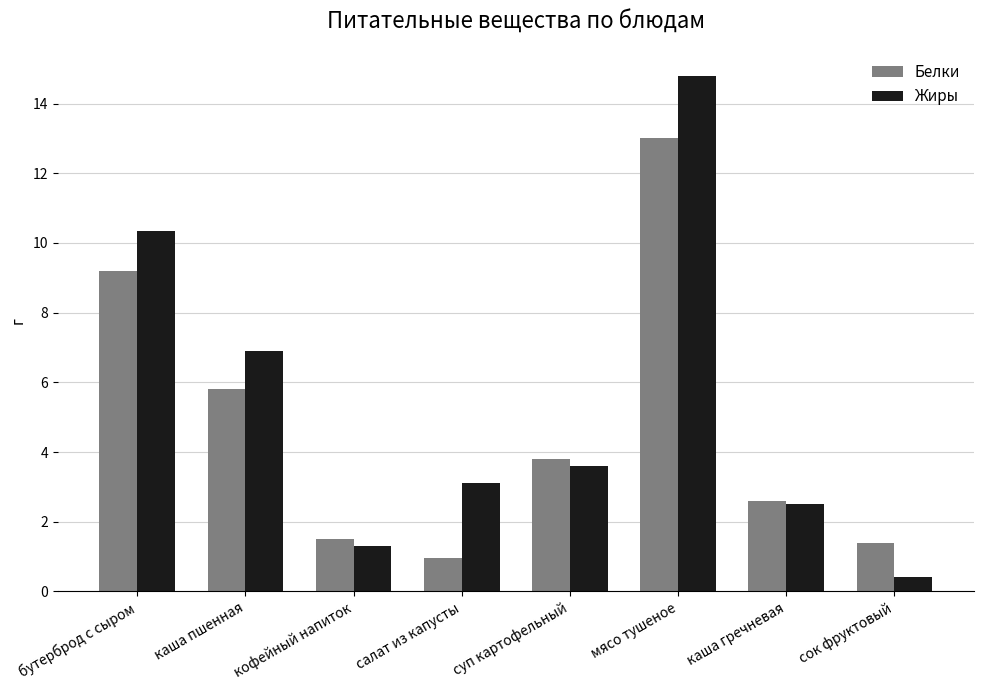

How many values in the Жиры series exceed 3?

5